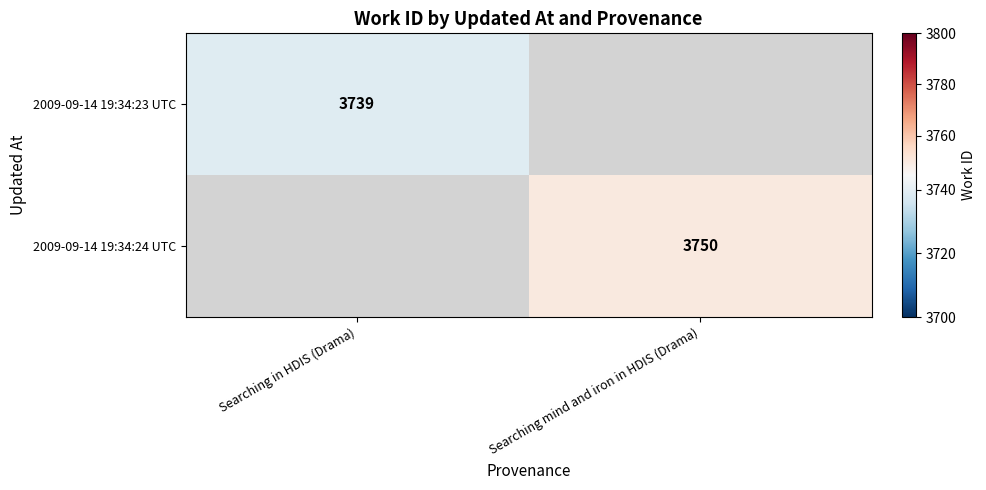

The value of 2009-09-14 19:34:24 UTC at Searching mind and iron in HDIS (Drama) is 5033. True or false?

False